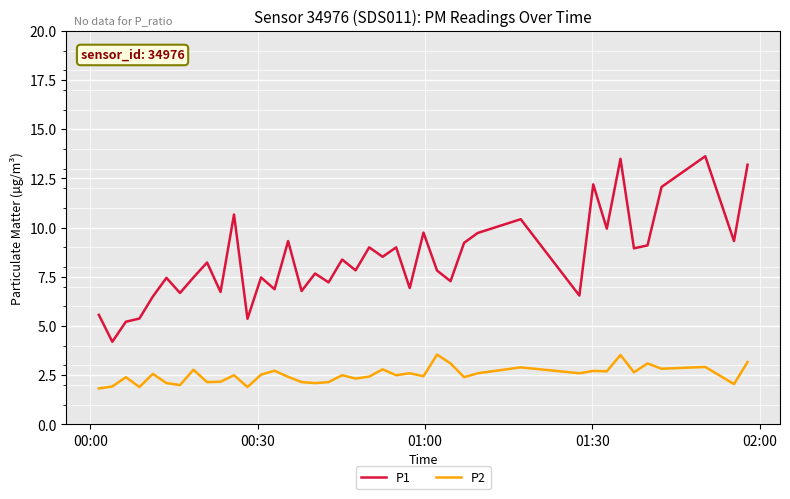

What is the maximum value shown in the chart?

13.6